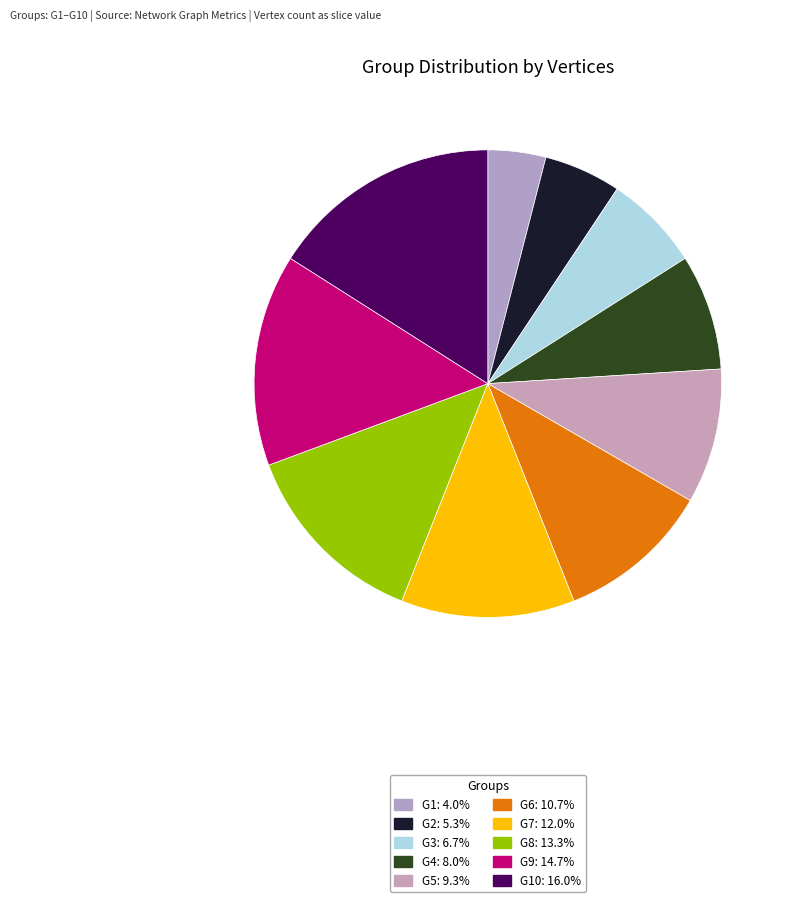

To the nearest percent, what is the average slice percentage?

10%